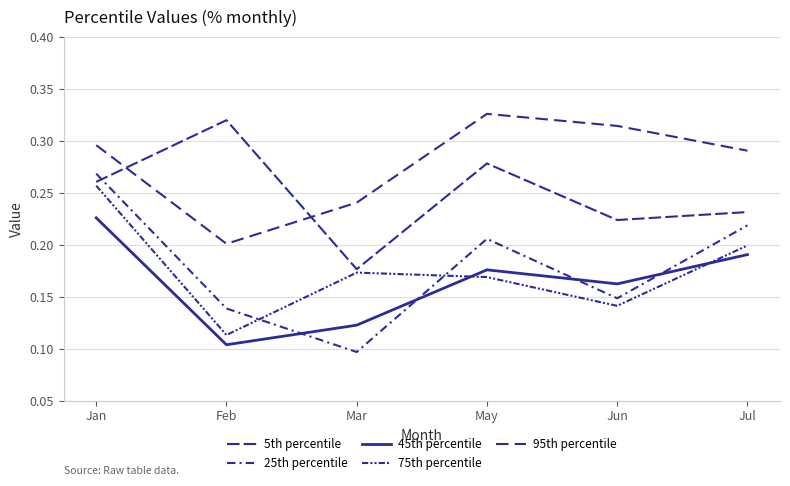

Between May and Jul, which series saw the biggest shift?

5th percentile